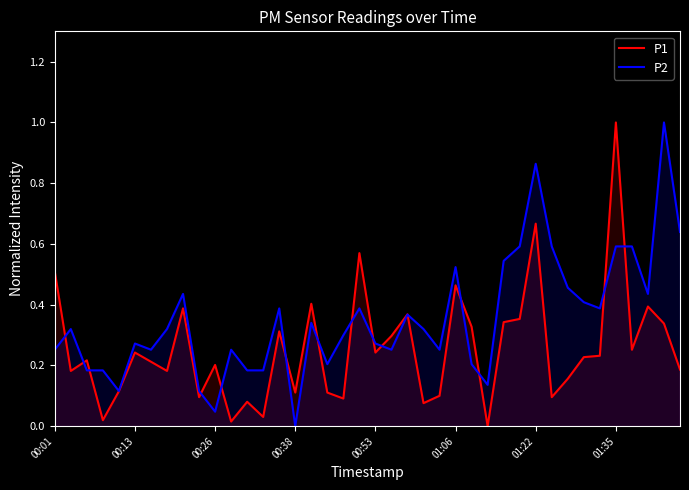

Between 16 and 13, which is larger?

16